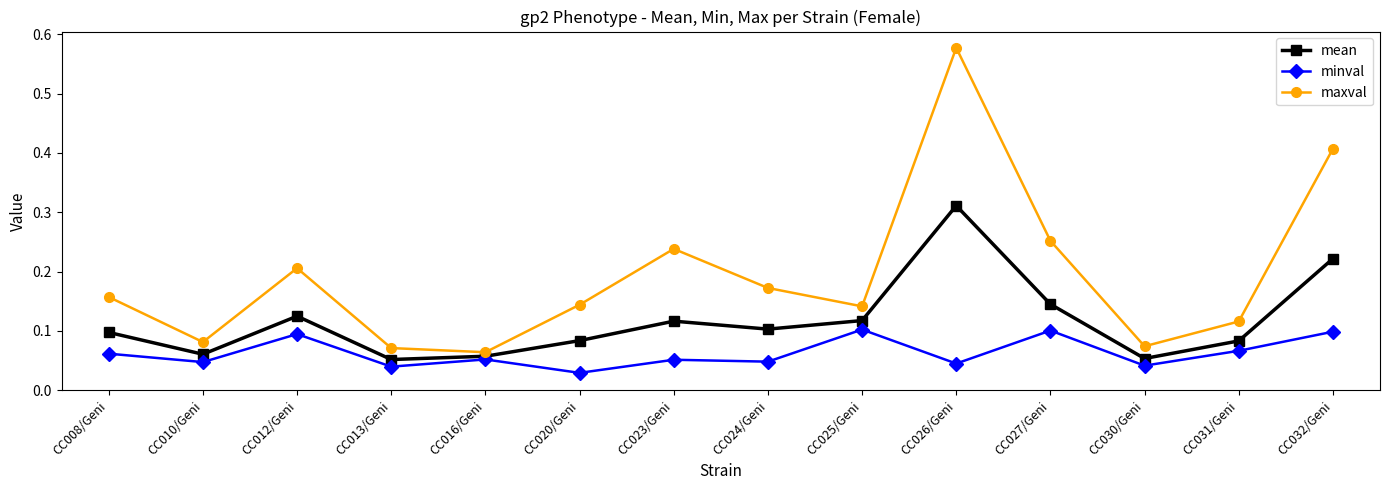

True or false: mean has more than 1 interior local peaks.

True